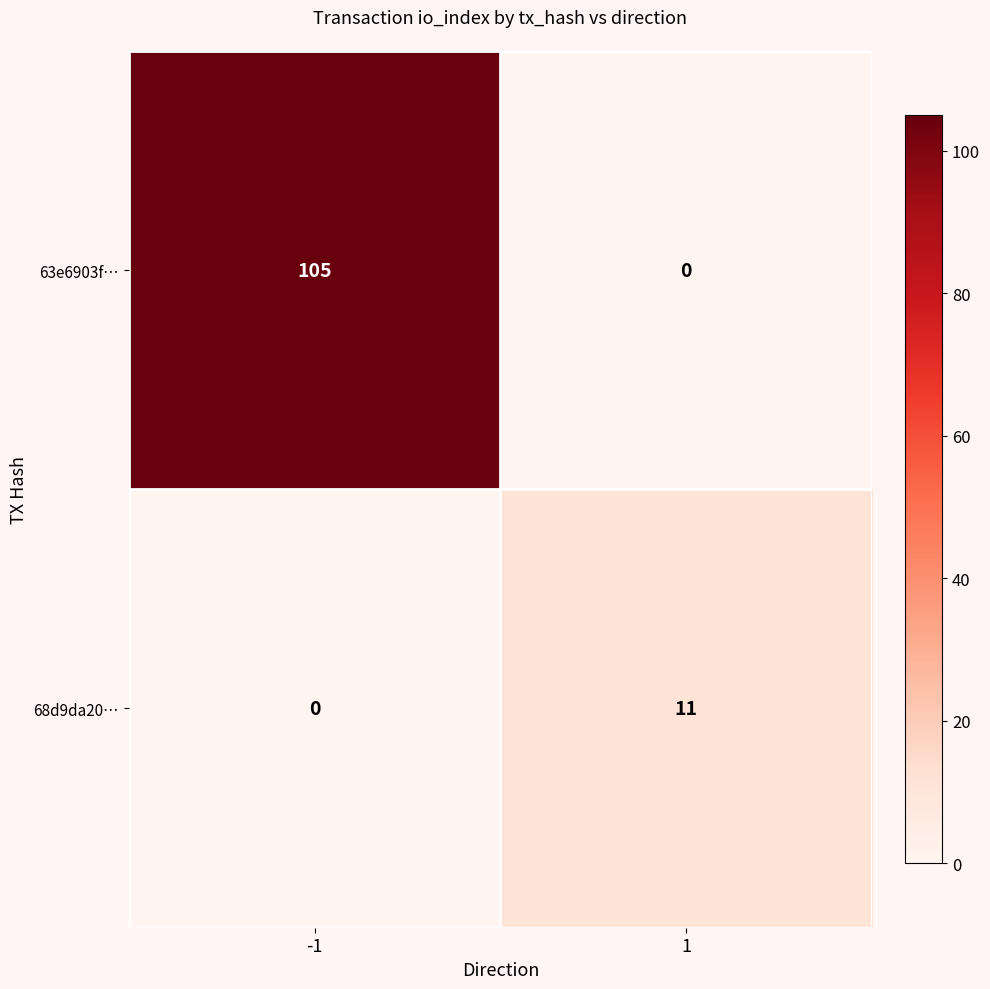

Which series changed the most between -1 and 1?

63e6903f…